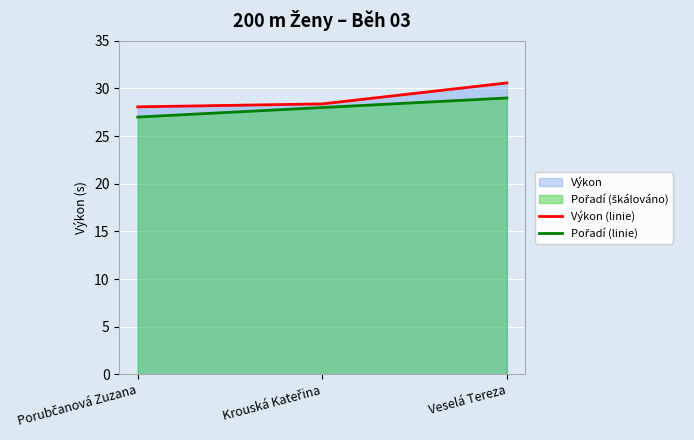

List the series in order of their peak value, highest first.

Výkon (linie), Pořadí (linie)